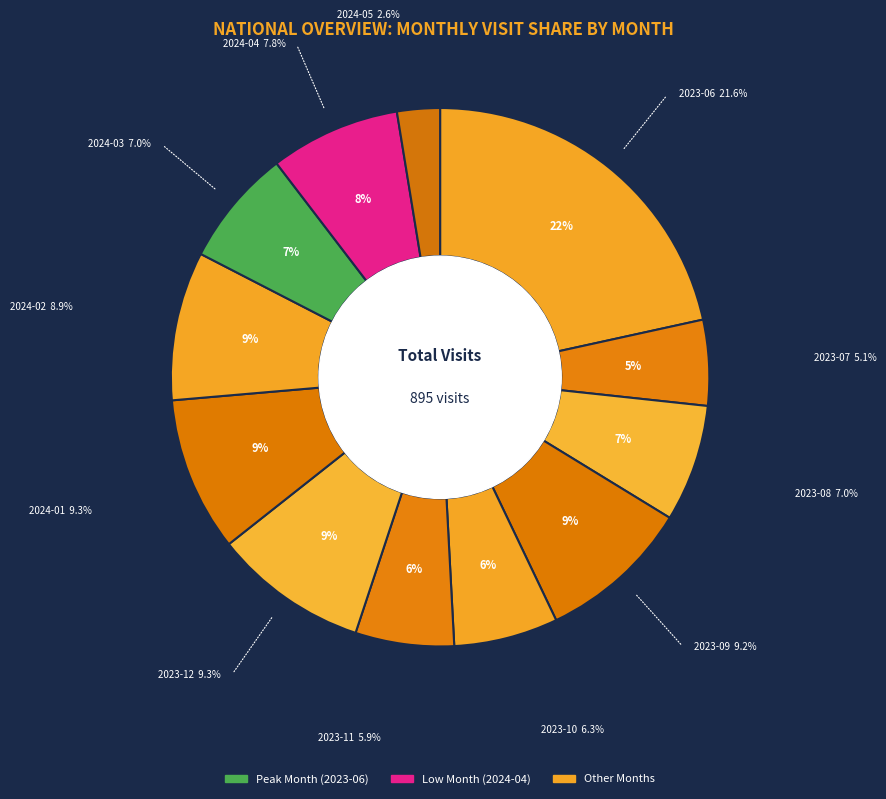

Count the number of slices in the pie.

12